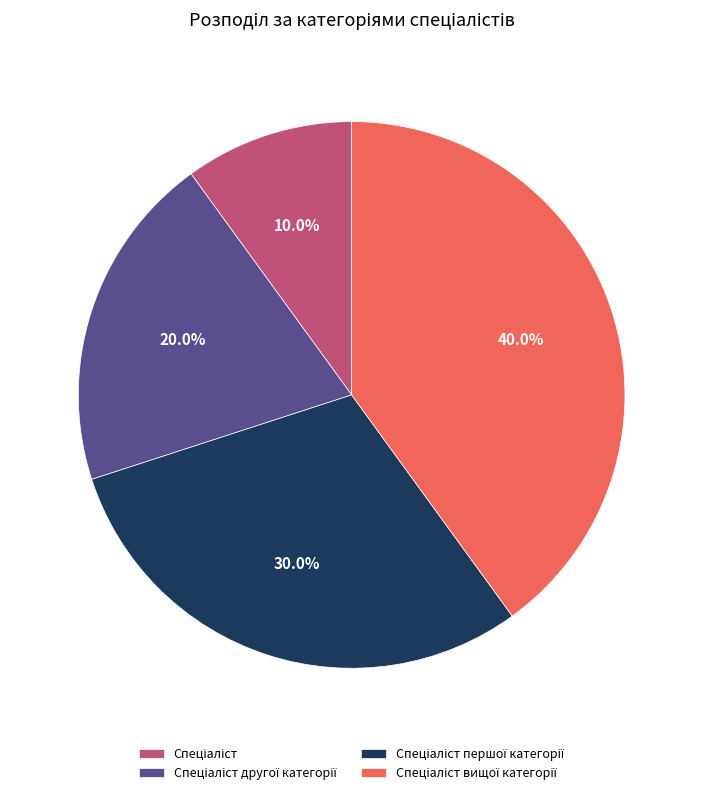

Is there any slice that represents more than half of the pie?

No